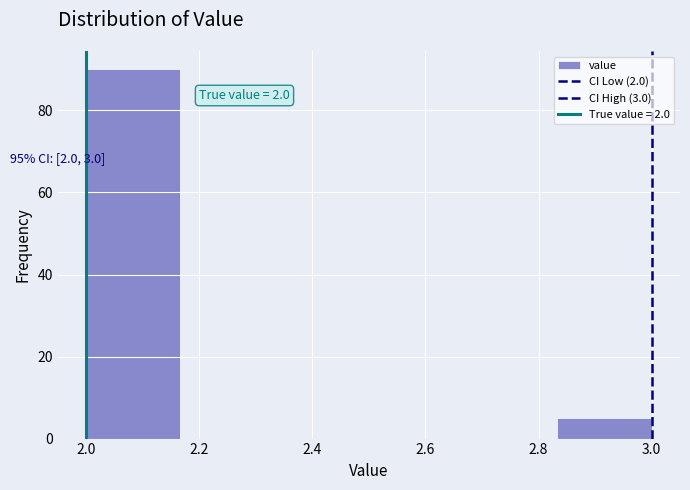

Over which range of the x-axis is the bar tallest?

2.00 to 2.16